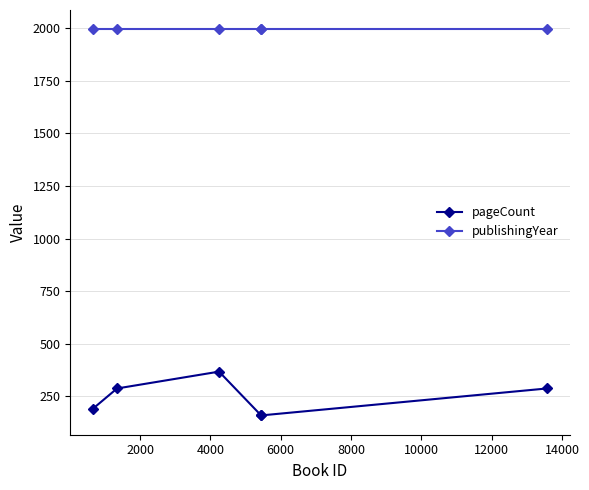

What is the highest value of the publishingYear series?

1994